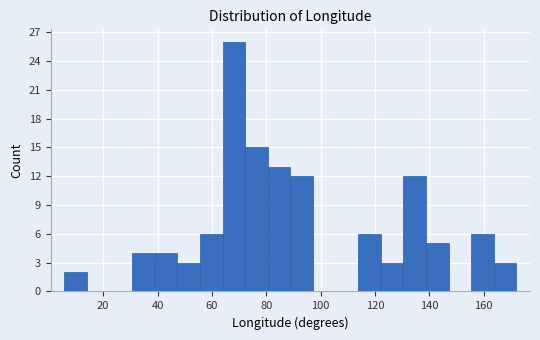

Reading left to right, list every bar in this chart as the range it spans on the x-axis followed by its height. Neither the bar edges nor the heights are printed on the chart, so give them approximately, as read against the axes.

6 to 14: 2
14 to 22: 0
22 to 30: 0
30 to 38: 4
38 to 48: 4
48 to 56: 3
56 to 64: 6
64 to 72: 26
72 to 80: 15
80 to 88: 13
88 to 98: 12
98 to 106: 0
106 to 114: 0
114 to 122: 6
122 to 130: 3
130 to 138: 12
138 to 148: 5
148 to 156: 0
156 to 164: 6
164 to 172: 3